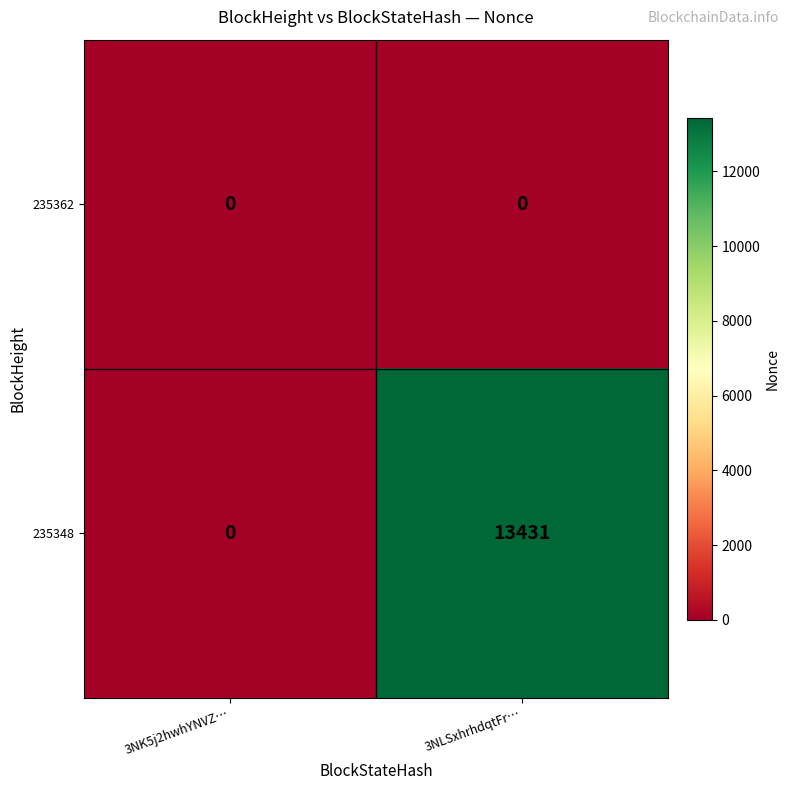

At which category is the sum across all series the highest?

3NLSxhrhdqtFr…